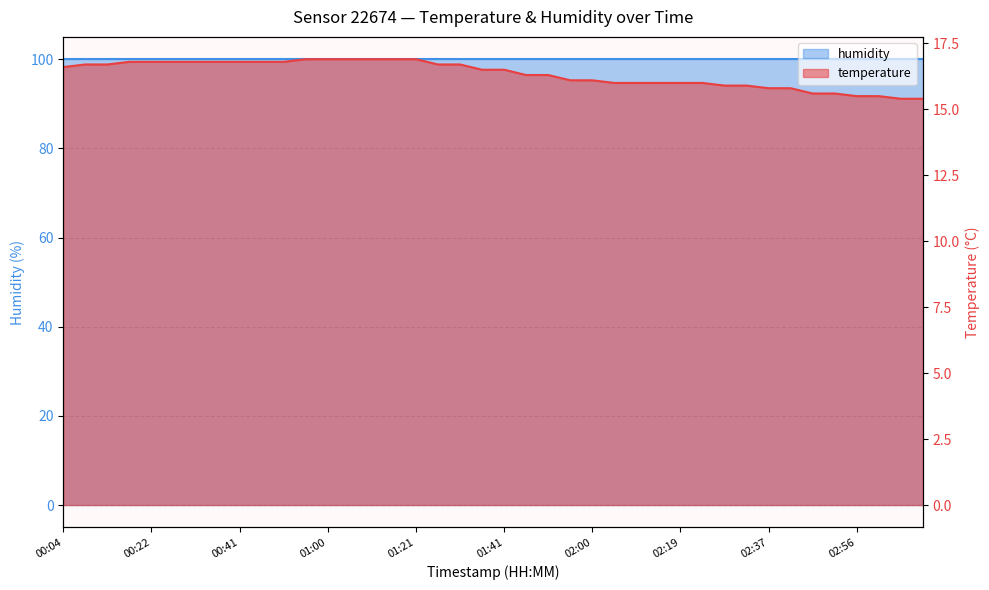

Reading left to right, transcribe all the data shown in this chart.

humidity: 100.0	100.0	100.0	100.0	100.0	100.0	100.0	100.0	100.0	100.0	100.0	100.0	100.0	100.0	100.0	100.0	100.0	100.0	100.0	100.0	100.0	100.0	100.0	100.0	100.0	100.0	100.0	100.0	100.0	100.0	100.0	100.0	100.0	100.0	100.0	100.0	100.0	100.0	100.0	100.0
temperature: 16.6	16.7	16.7	16.8	16.8	16.8	16.8	16.8	16.8	16.8	16.8	16.9	16.9	16.9	16.9	16.9	16.9	16.7	16.7	16.5	16.5	16.3	16.3	16.1	16.1	16.0	16.0	16.0	16.0	16.0	15.9	15.9	15.8	15.8	15.6	15.6	15.5	15.5	15.4	15.4